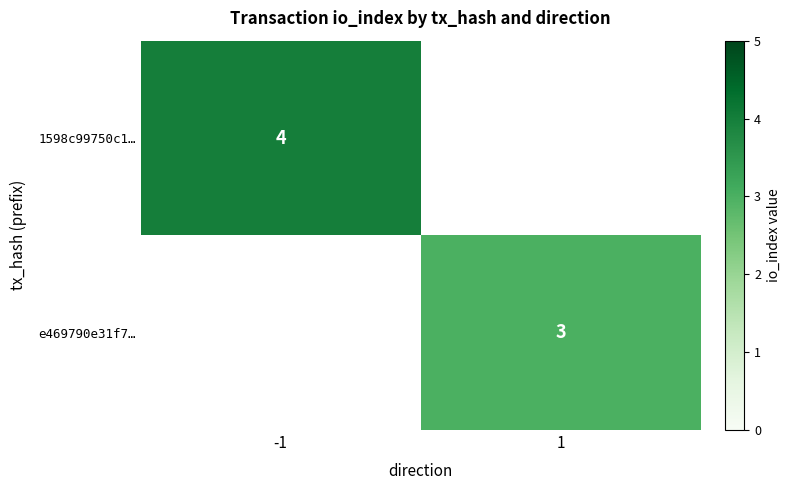

Is the value of 1598c99750c1… at -1 greater than the value of e469790e31f7… at 1?

Yes